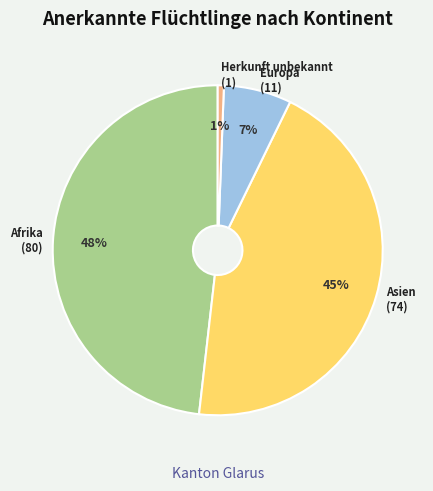

Rank the categories by value from lowest to highest.

Herkunft unbekannt, Europa, Asien, Afrika